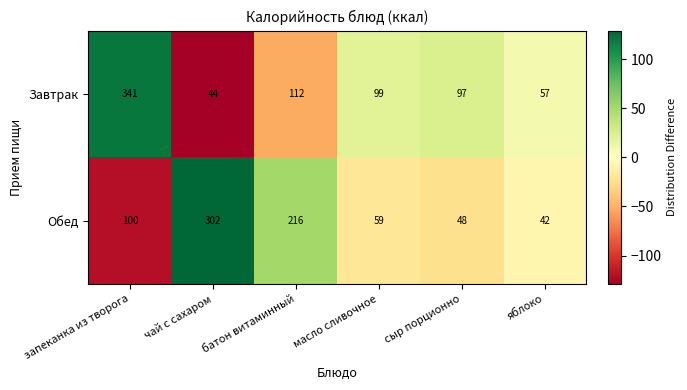

Is it true that Завтрак equals 44 at чай с сахаром?

True